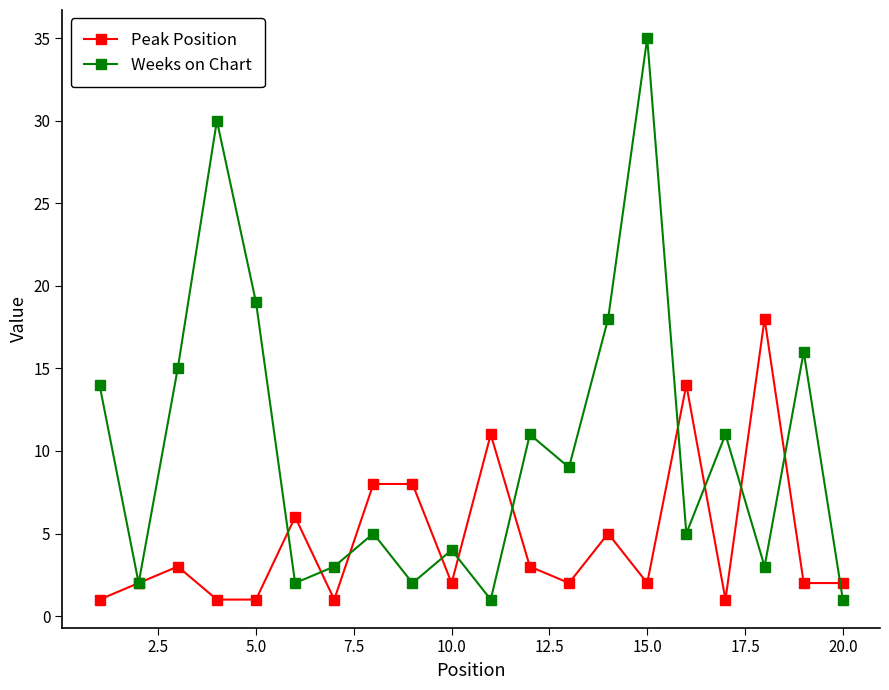

List the series in order of their peak value, highest first.

Weeks on Chart, Peak Position